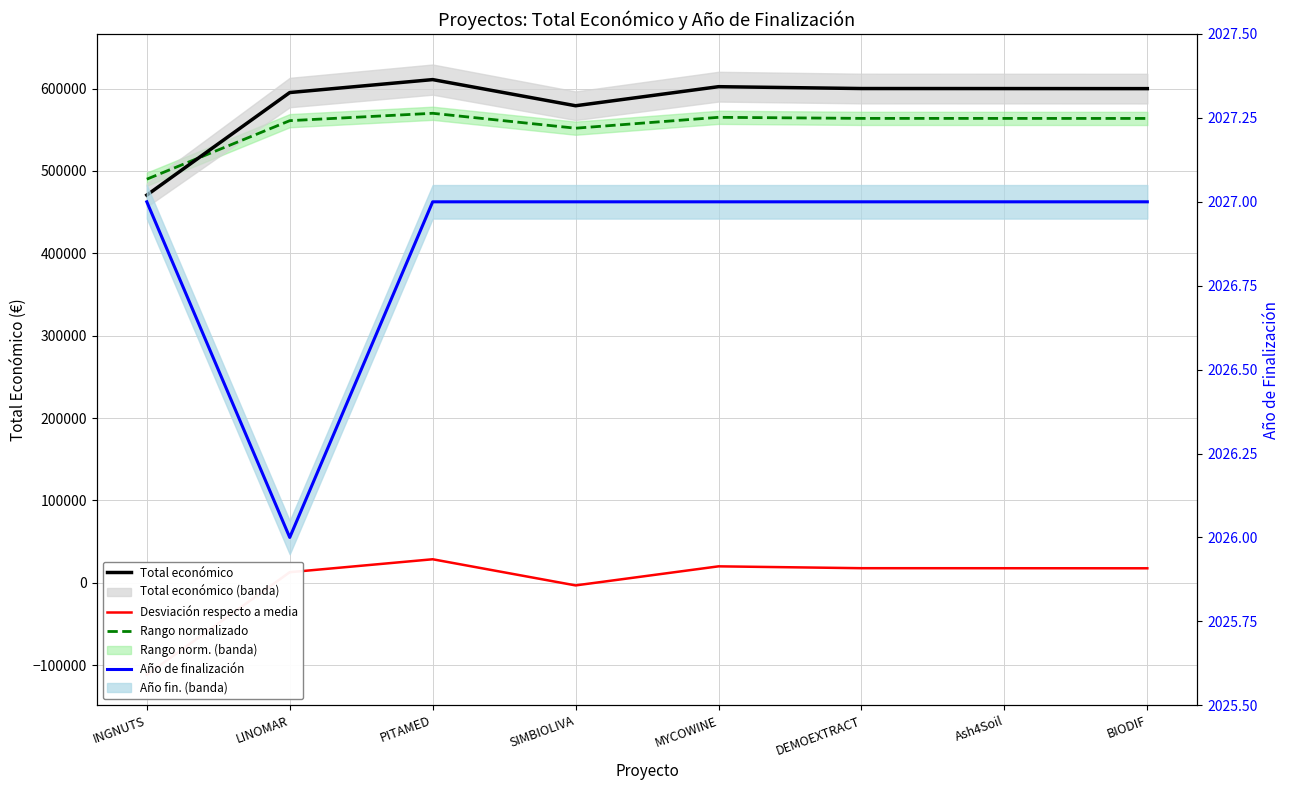

What is the total value across all series at INGNUTS?

851107.7